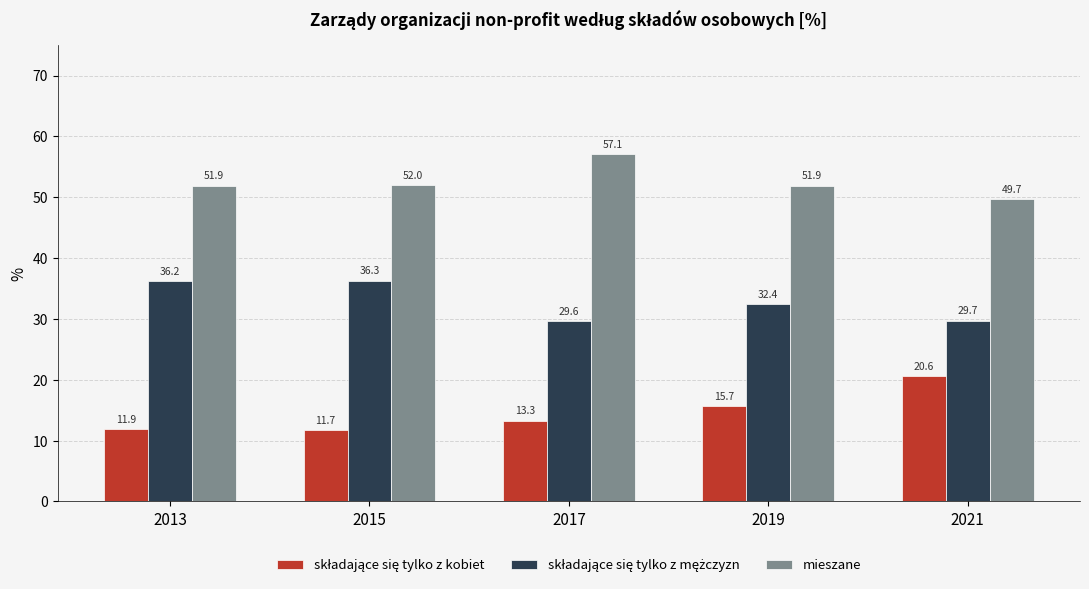

What is the total value across all series at 2015?

100.0